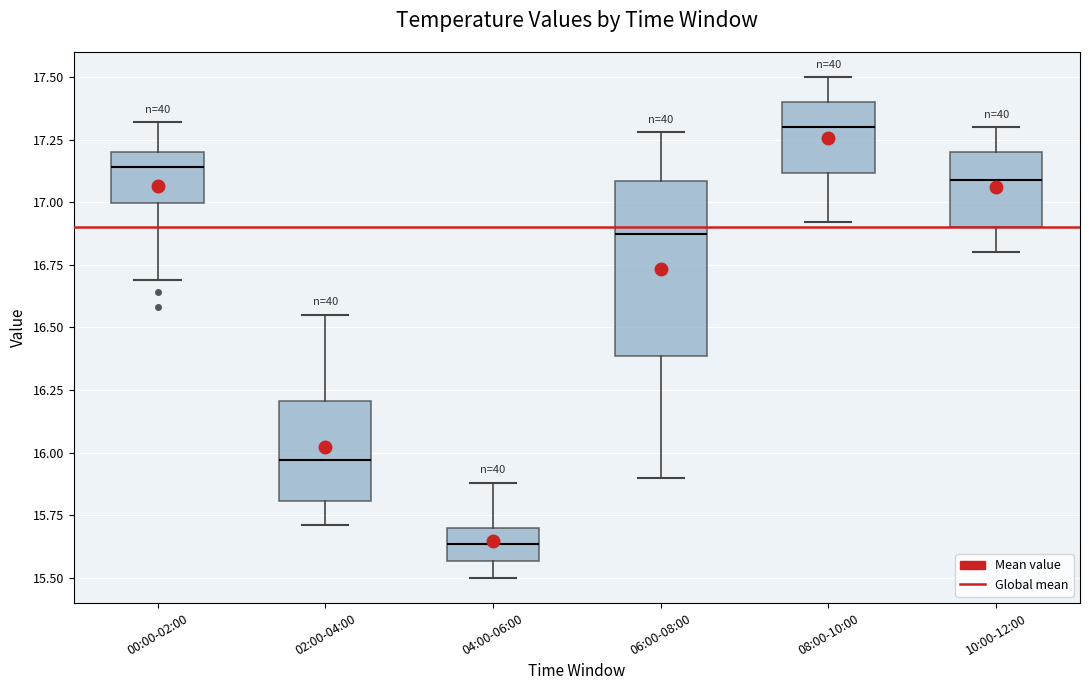

Reading left to right, read every box against the y-axis: the position of its median line, the range the box covers, and the ends of its whiskers. The values are not printed on the chart, so give them approximately, as read against the axis.

00:00-02:00: median 17.15, box 17.00 to 17.20, whiskers 16.70 to 17.30
02:00-04:00: median 15.95, box 15.80 to 16.20, whiskers 15.70 to 16.55
04:00-06:00: median 15.65, box 15.55 to 15.70, whiskers 15.50 to 15.90
06:00-08:00: median 16.90, box 16.40 to 17.10, whiskers 15.90 to 17.30
08:00-10:00: median 17.30, box 17.10 to 17.40, whiskers 16.90 to 17.50
10:00-12:00: median 17.10, box 16.90 to 17.20, whiskers 16.80 to 17.30